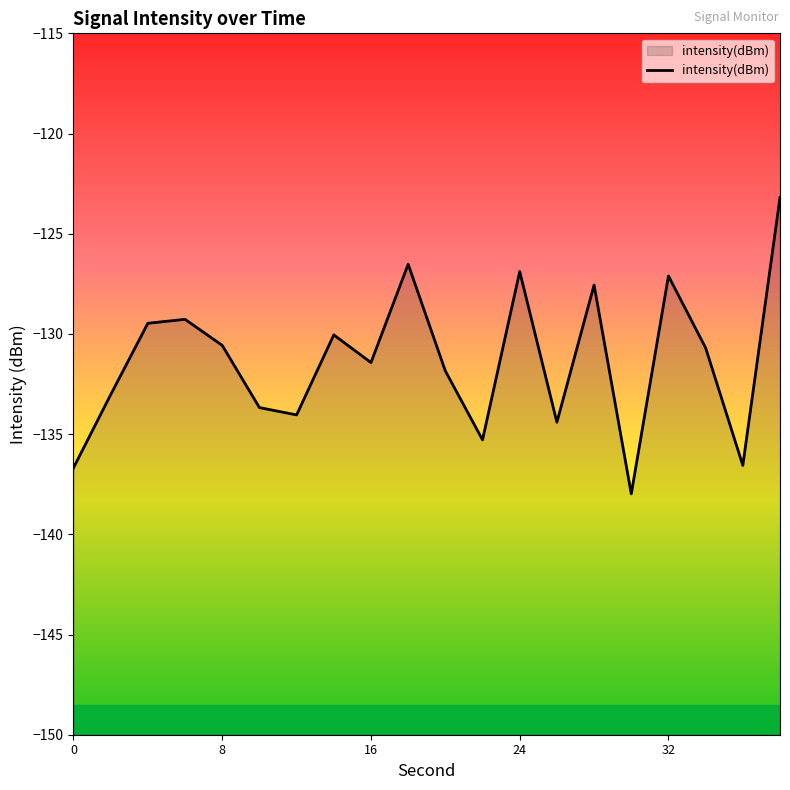

Reading left to right, what are all the values shown in this chart?

-136.7	-133.0	-129.5	-129.3	-130.6	-133.7	-134.0	-130.0	-131.4	-126.5	-131.8	-135.3	-126.9	-134.4	-127.6	-138.0	-127.1	-130.7	-136.6	-123.2